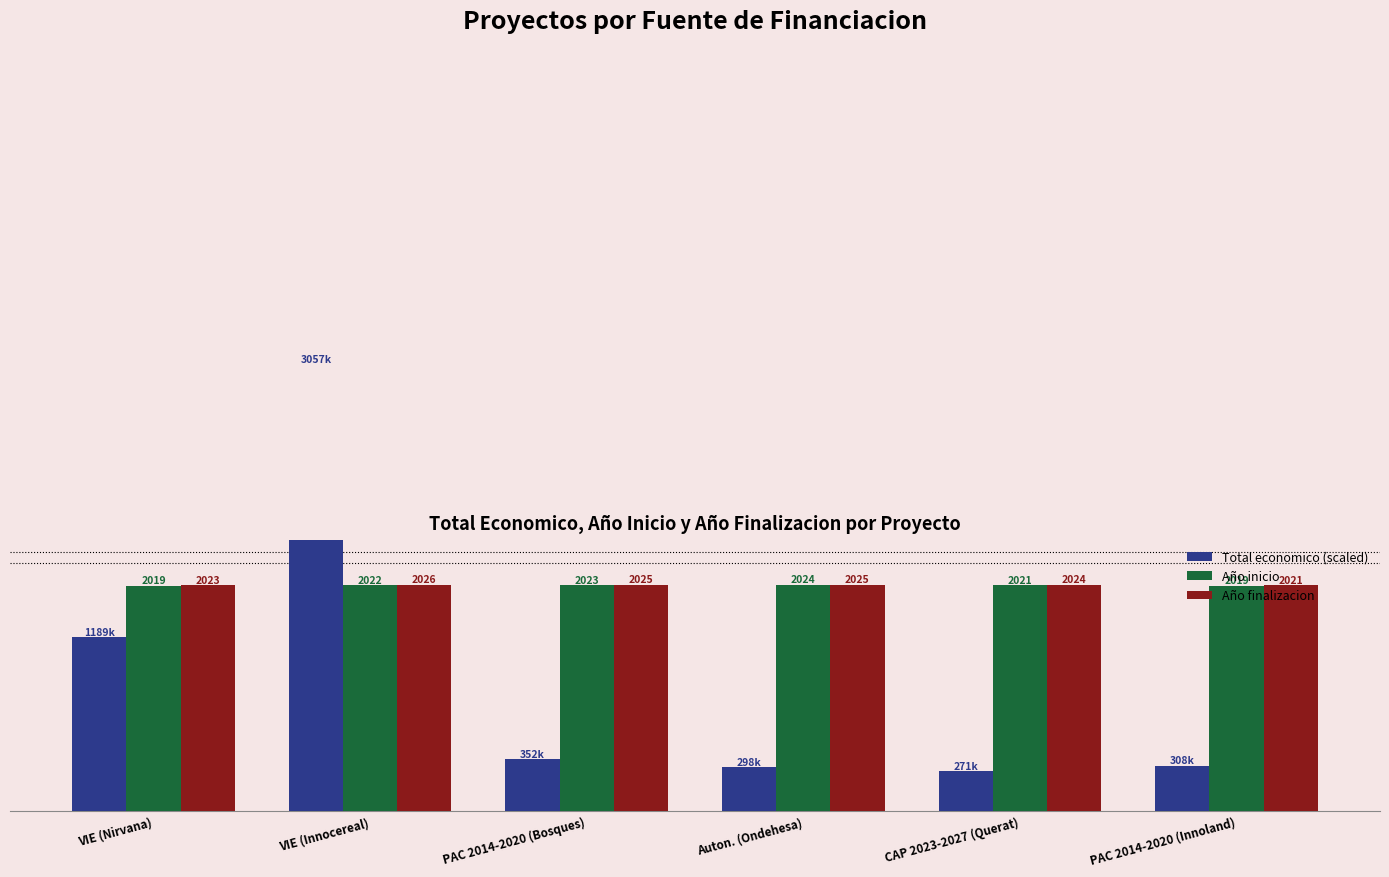

The value of Total economico (scaled) at VIE (Innocereal) is 4000.0. True or false?

True